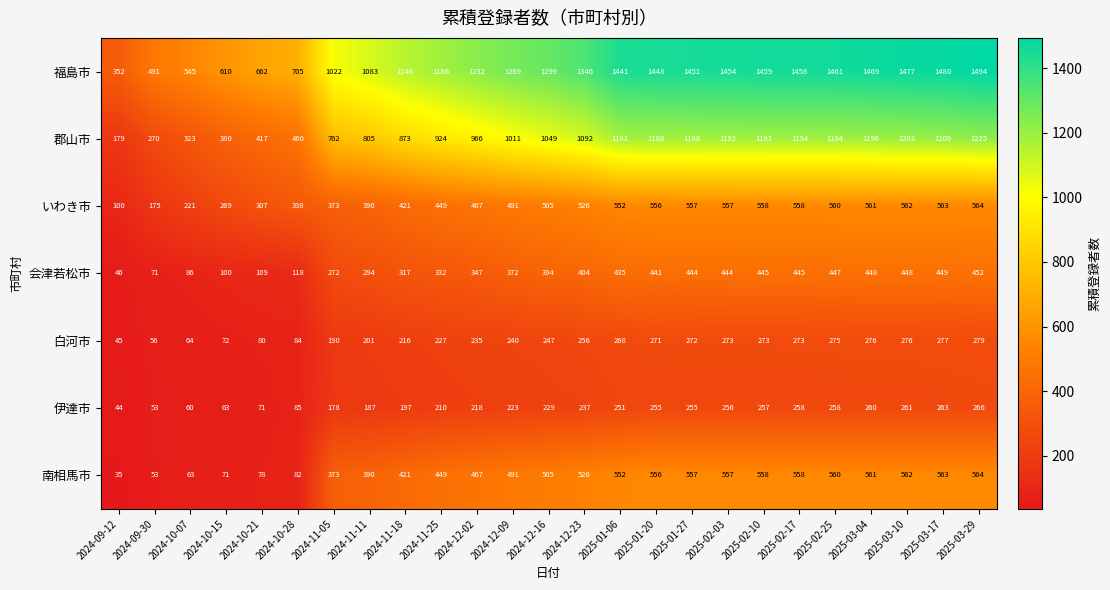

At which label is 福島市 closest to 923?

2024-11-05